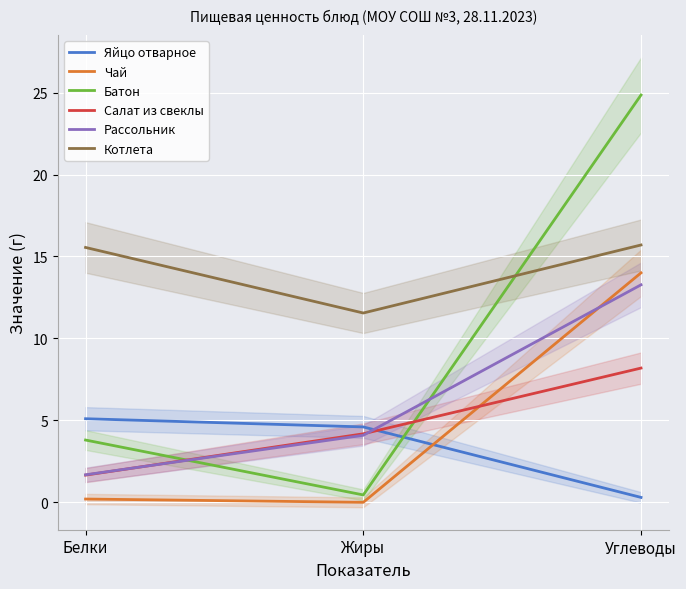

What are all the series names shown in the legend?

Яйцо отварное, Чай, Батон, Салат из свеклы, Рассольник, Котлета